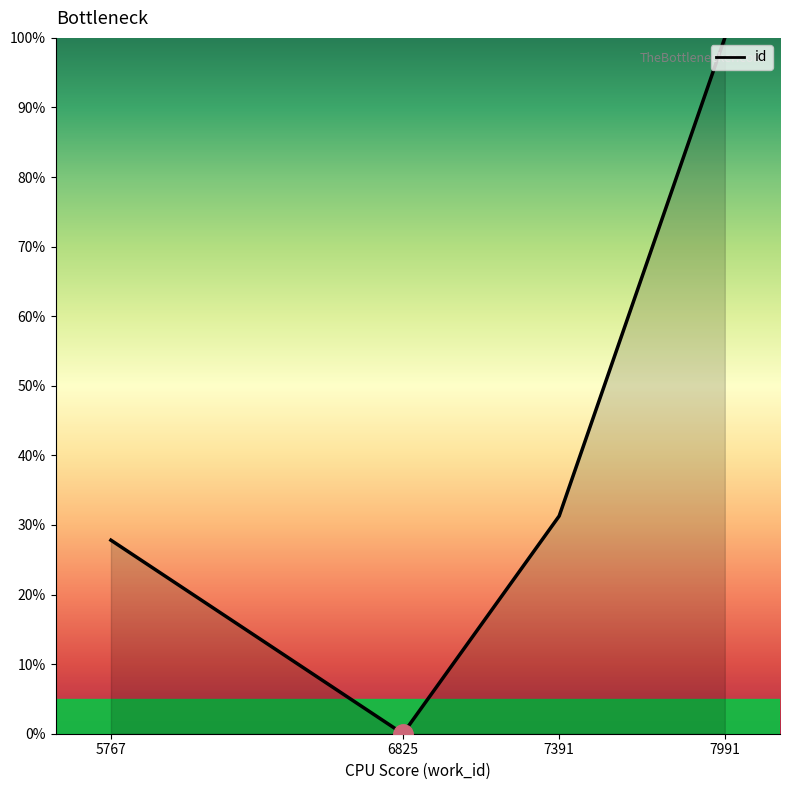

How many lines are shown in the chart?

1